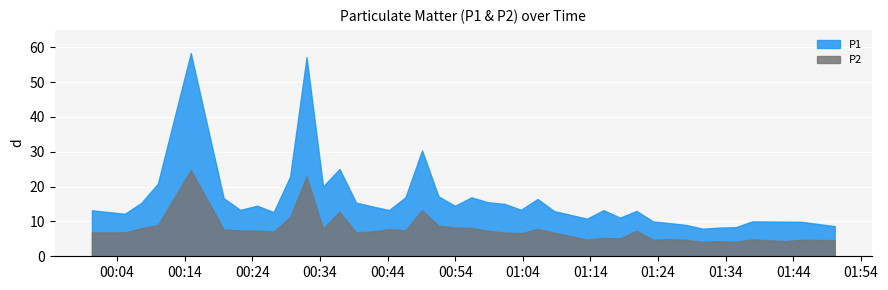

What is the difference between the second highest and minimum values in the P2 series?

18.8